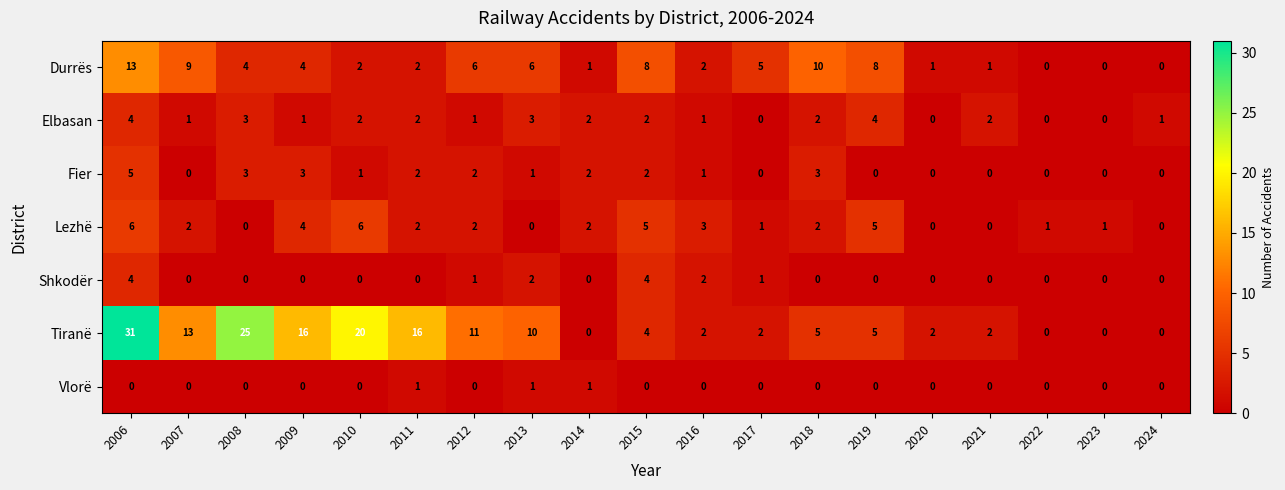

What is the difference between the maximum and second lowest values in the Durrës series?

13